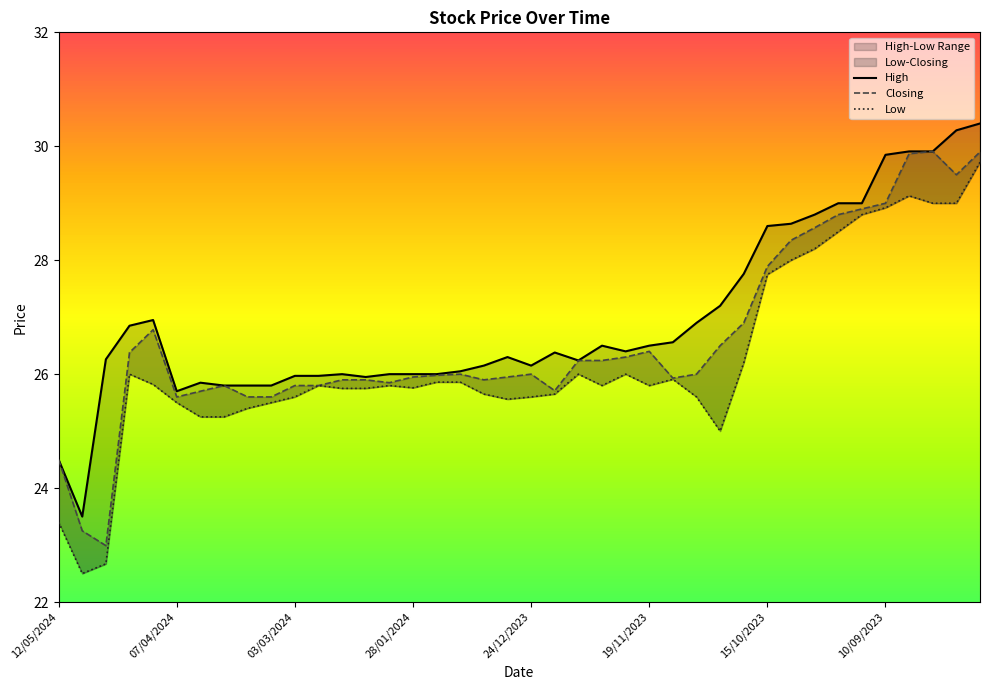

What is the sum of the Closing values at 24/12/2023 and 25?

53.2